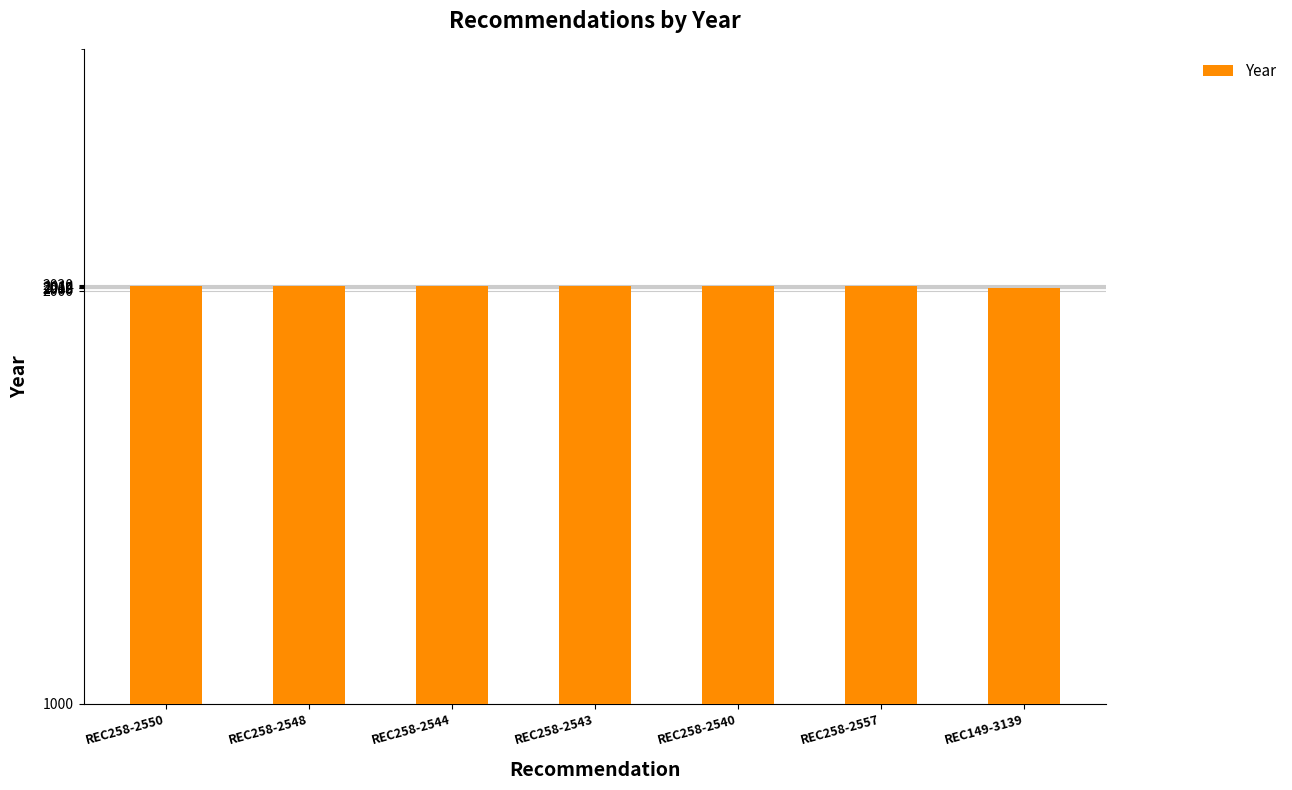

Reading left to right, extract all data points from this chart.

2014	2014	2014	2014	2014	2014	2008